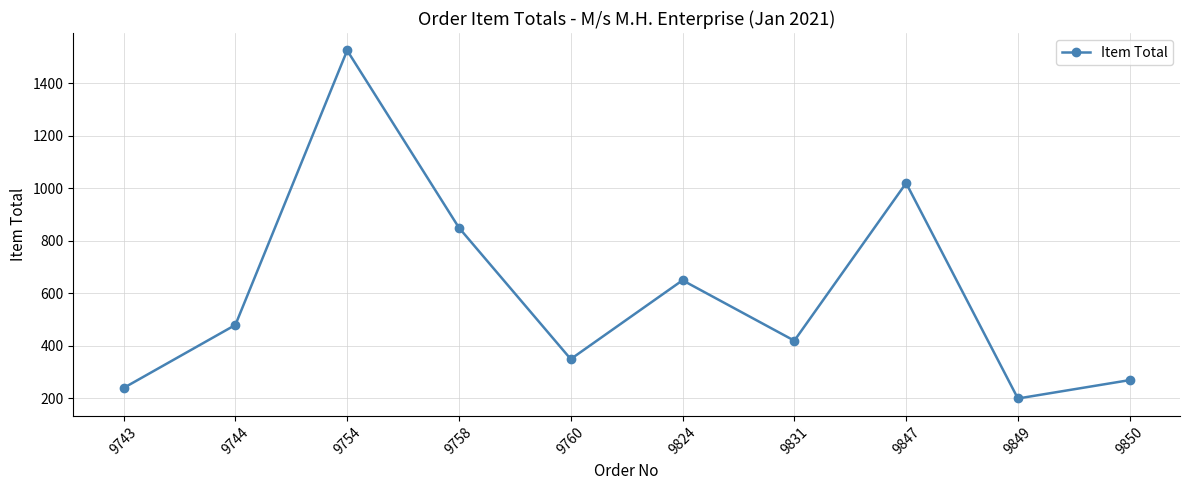

How many data points does each series have?

10